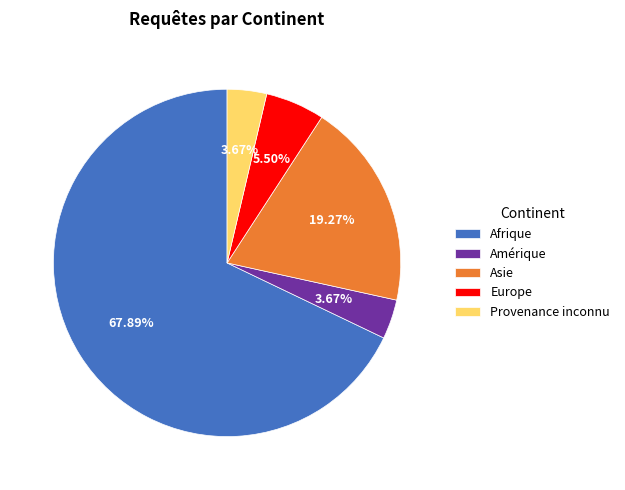

Which slice is the largest?

Afrique